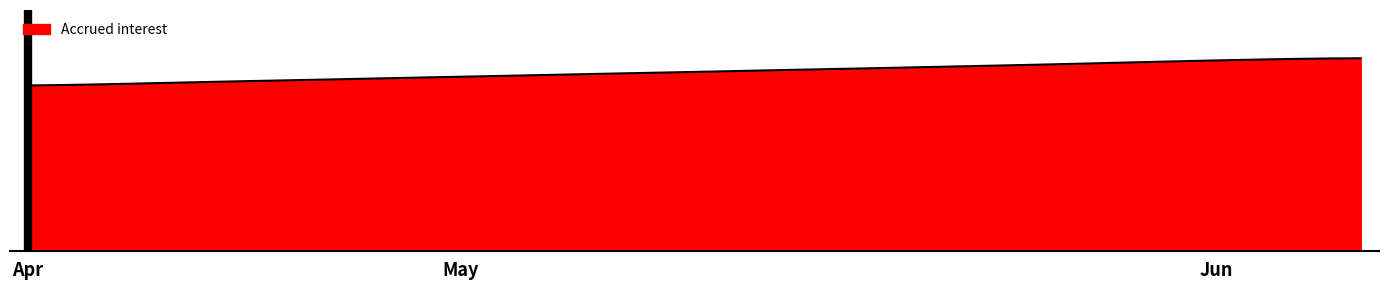

Does the chart display data point markers on the line(s)?

No